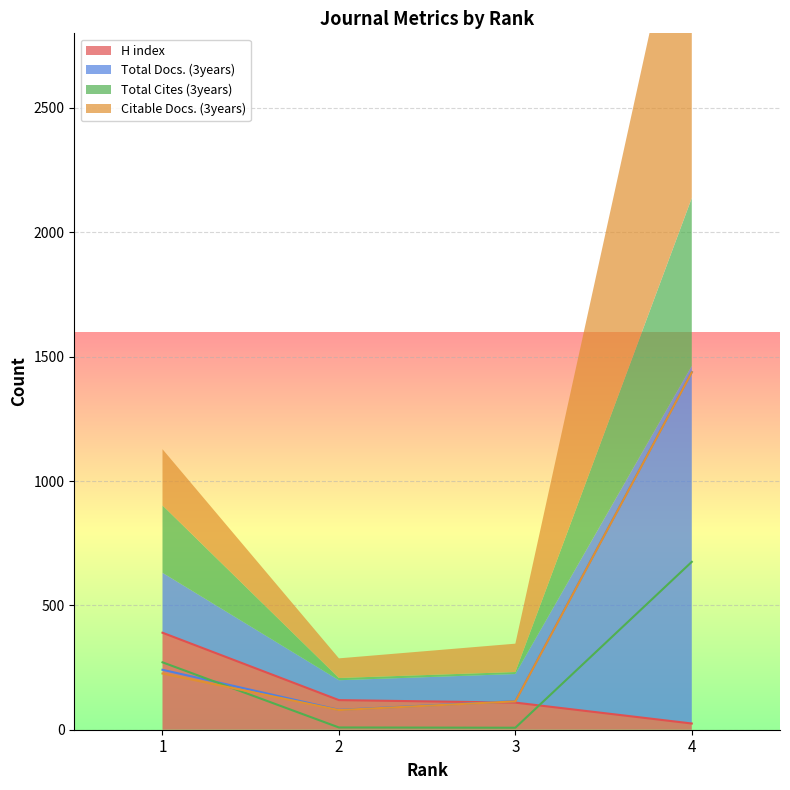

What is the spread (max minus min) of values at 3?

107